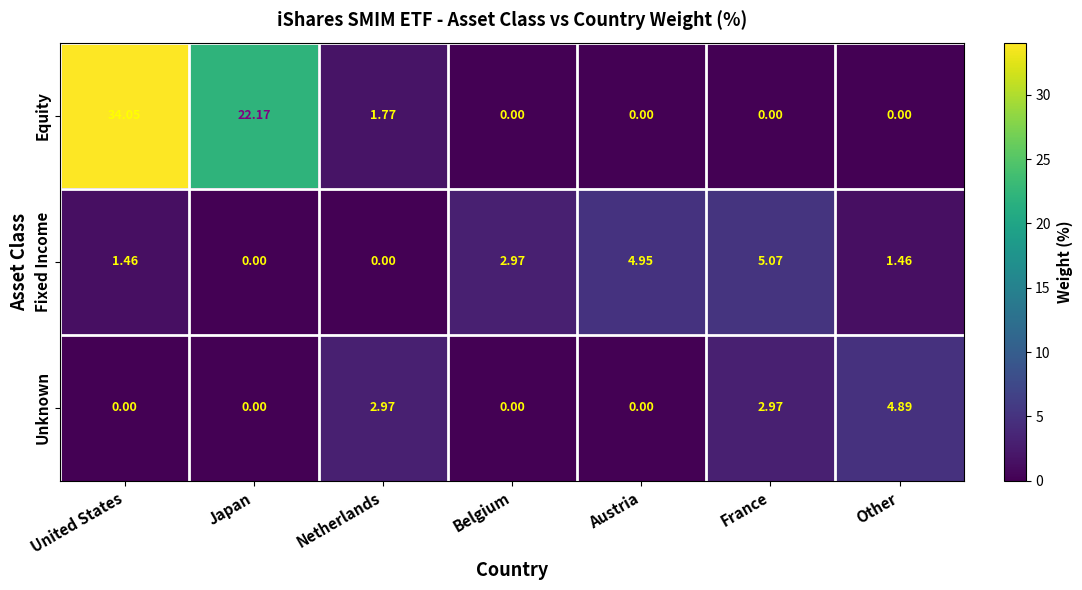

Which category has the highest value across all series?

United States